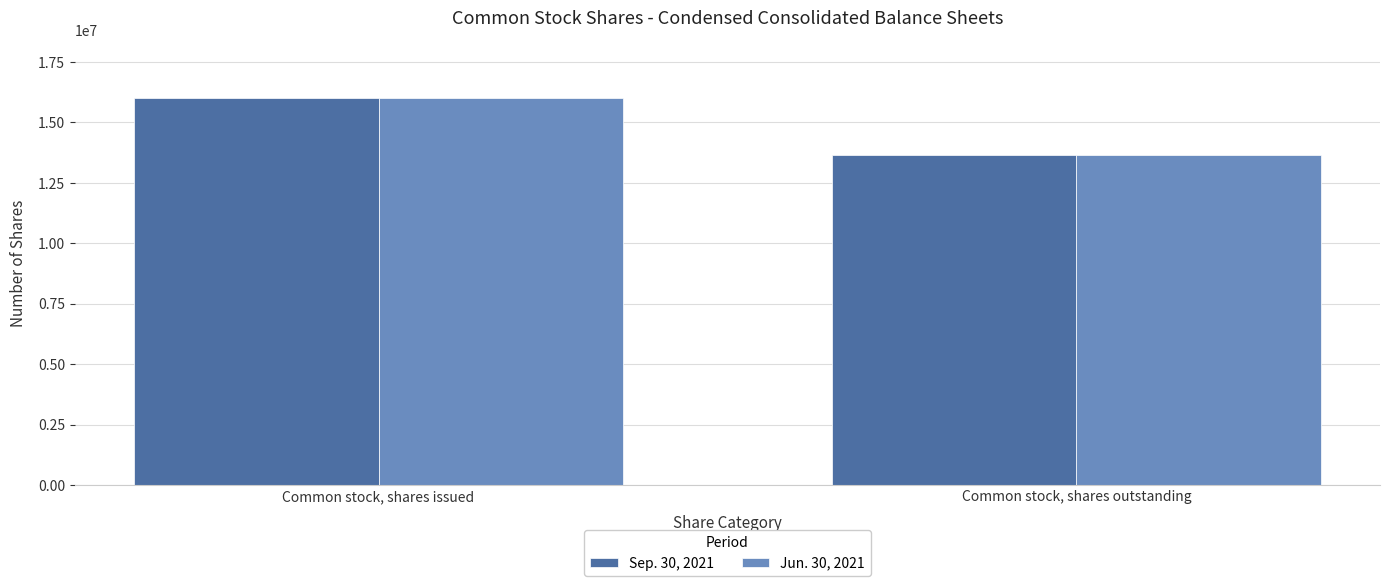

Reading left to right, what are all the values shown in this chart?

Sep. 30, 2021: 15987502	13652164
Jun. 30, 2021: 15987502	13652164